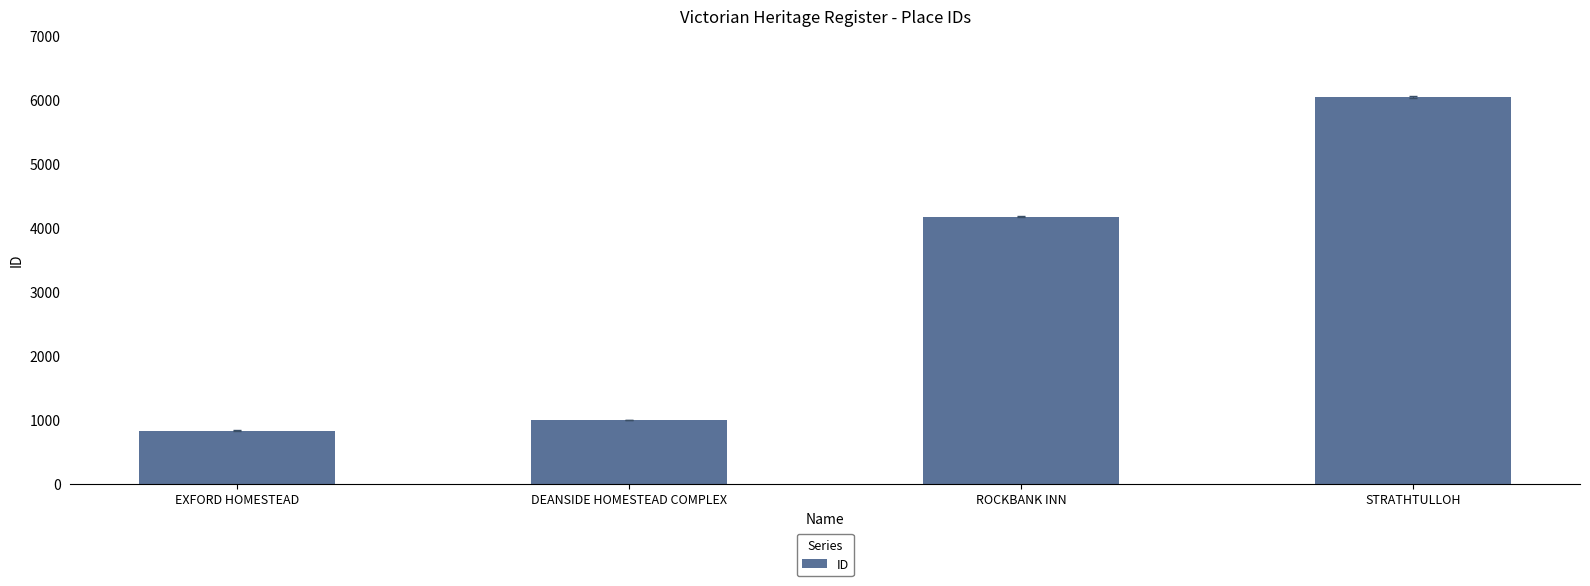

Approximately how many times larger is the value at ROCKBANK INN compared to EXFORD HOMESTEAD?

5.0